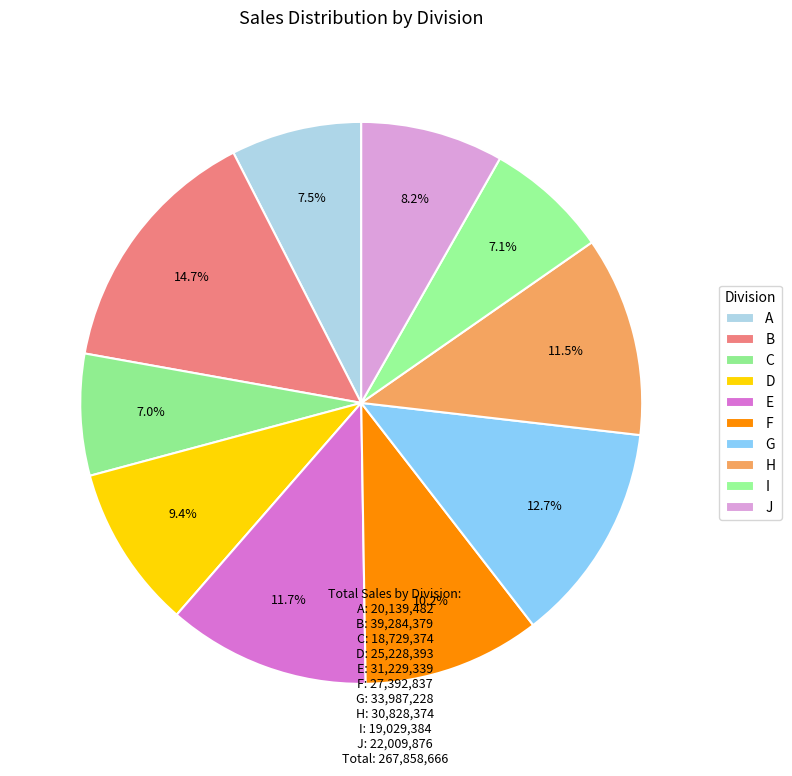

Does any single category account for the majority?

No